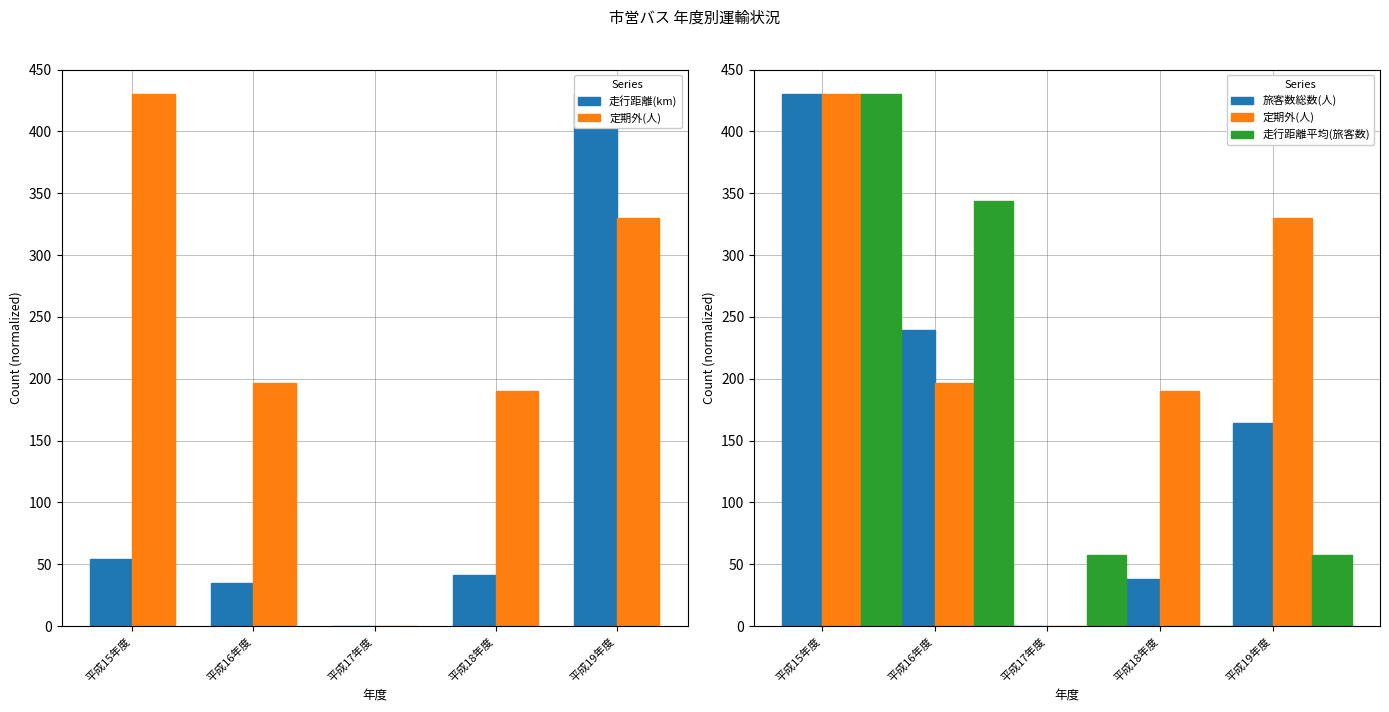

Rank the series at 平成17年度 from lowest to highest value.

走行距離(km), 定期外(人), 旅客数総数(人), 走行距離平均(旅客数)